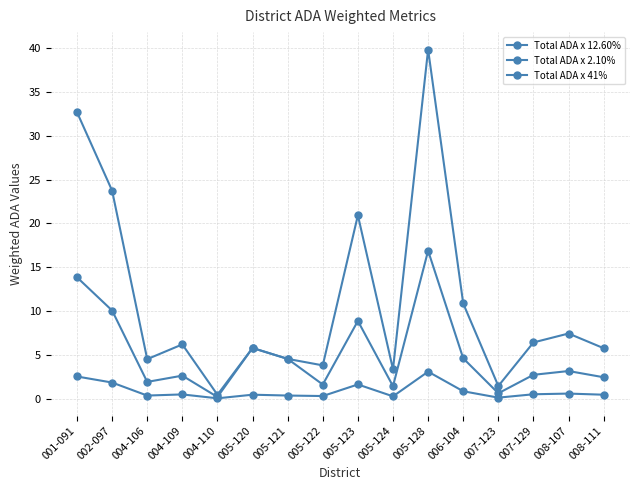

Reading left to right, what are all the values shown in this chart?

Total ADA x 12.60%: 001-091=13.8	002-097=10.1	004-106=1.9	004-109=2.6	004-110=0.2	005-120=5.8	005-121=4.5	005-122=1.6	005-123=8.9	005-124=1.4	005-128=16.9	006-104=4.6	007-123=0.6	007-129=2.7	008-107=3.1	008-111=2.4
Total ADA x 2.10%: 001-091=2.5	002-097=1.8	004-106=0.3	004-109=0.5	004-110=0.0	005-120=0.4	005-121=0.4	005-122=0.3	005-123=1.6	005-124=0.3	005-128=3.1	006-104=0.8	007-123=0.1	007-129=0.5	008-107=0.6	008-111=0.4
Total ADA x 41%: 001-091=32.7	002-097=23.7	004-106=4.5	004-109=6.2	004-110=0.4	005-120=5.8	005-121=4.5	005-122=3.8	005-123=20.9	005-124=3.3	005-128=39.8	006-104=10.9	007-123=1.4	007-129=6.4	008-107=7.4	008-111=5.8